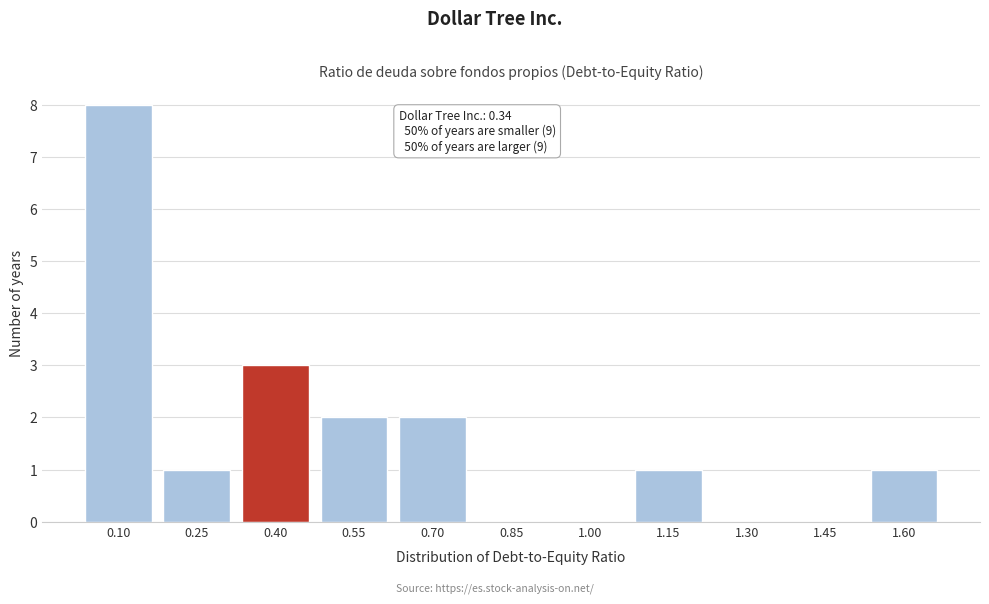

Reading left to right, transcribe all the data shown in this chart.

0.10=8	0.25=1	0.40=3	0.55=2	0.70=2	0.85=0	1.00=0	1.15=1	1.30=0	1.45=0	1.60=1